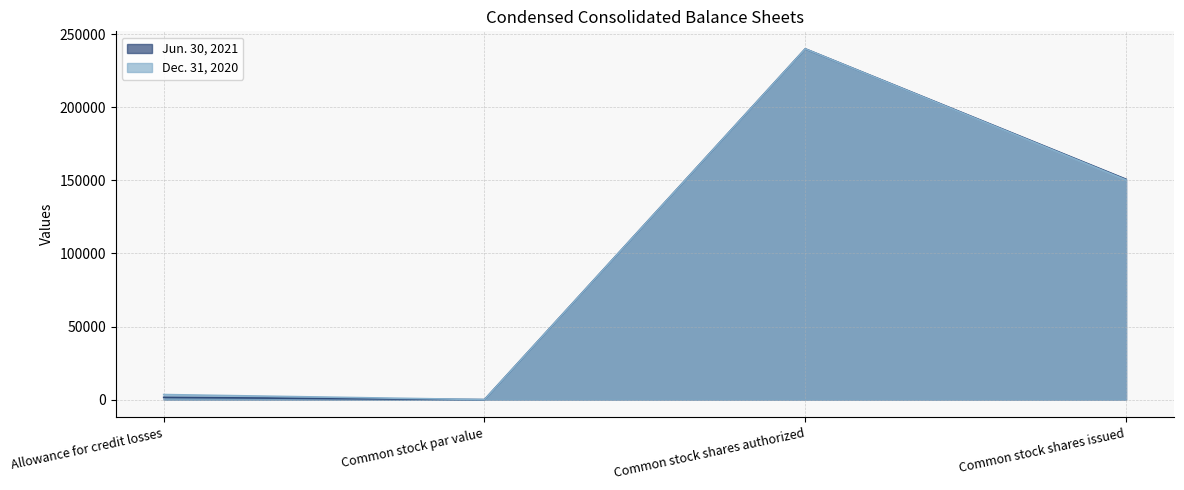

What is the label of the 4th point from the right?

Allowance for credit losses